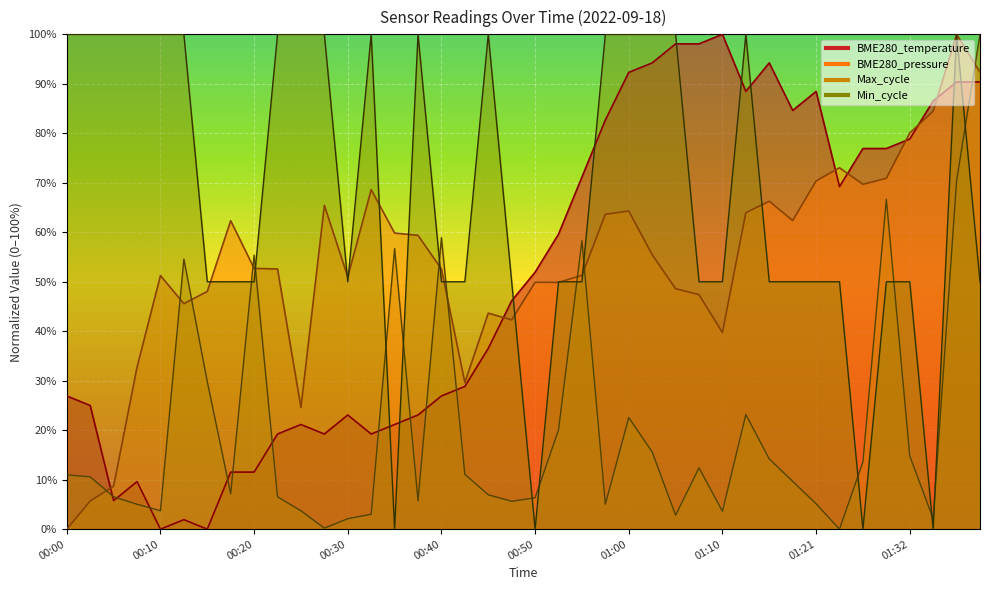

Between 00:27 and 00:42, which is larger?

00:42